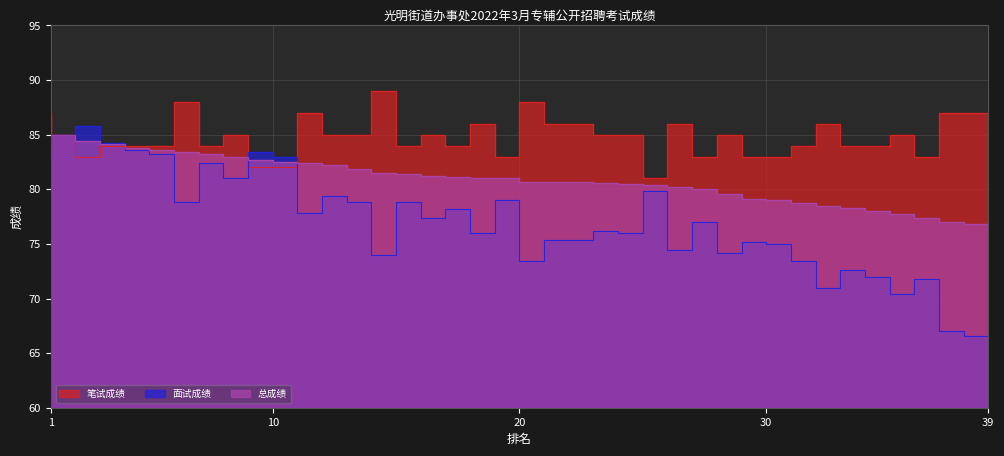

List the series in order of their overall mean, lowest first.

面试成绩, 总成绩, 笔试成绩